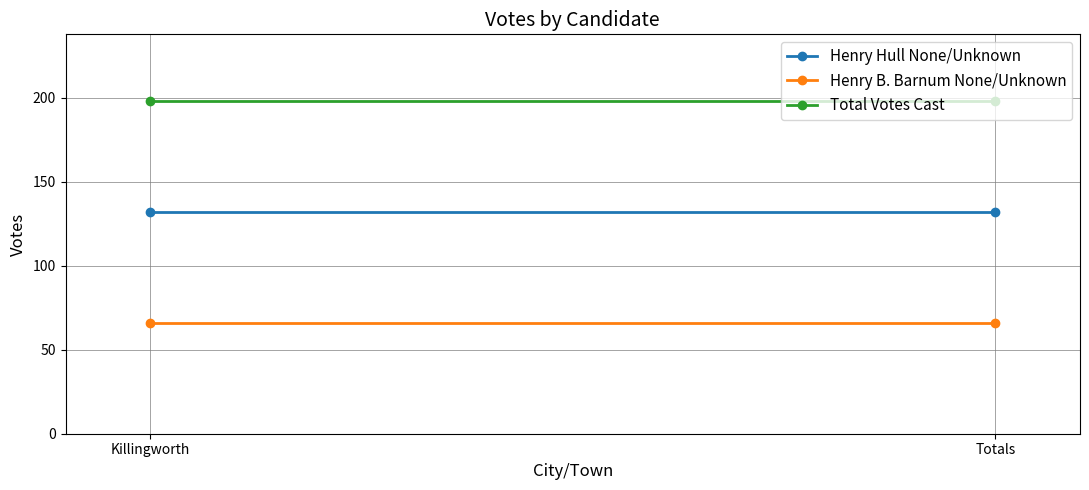

List the series in order of their overall mean, highest first.

Total Votes Cast, Henry Hull None/Unknown, Henry B. Barnum None/Unknown